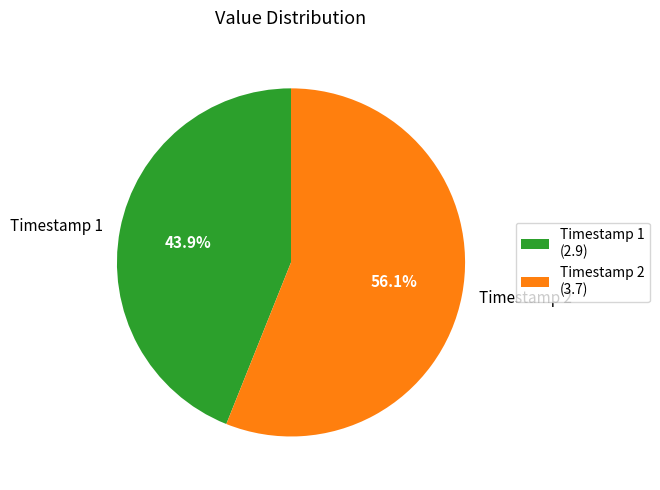

To the nearest percent, what is the difference between the largest and smallest slice percentages?

12%